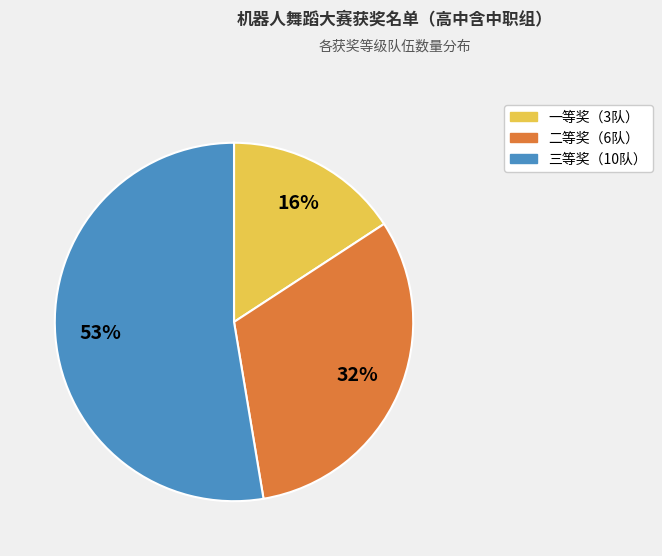

To the nearest percent, what is the difference between the largest and smallest slice percentages?

37%